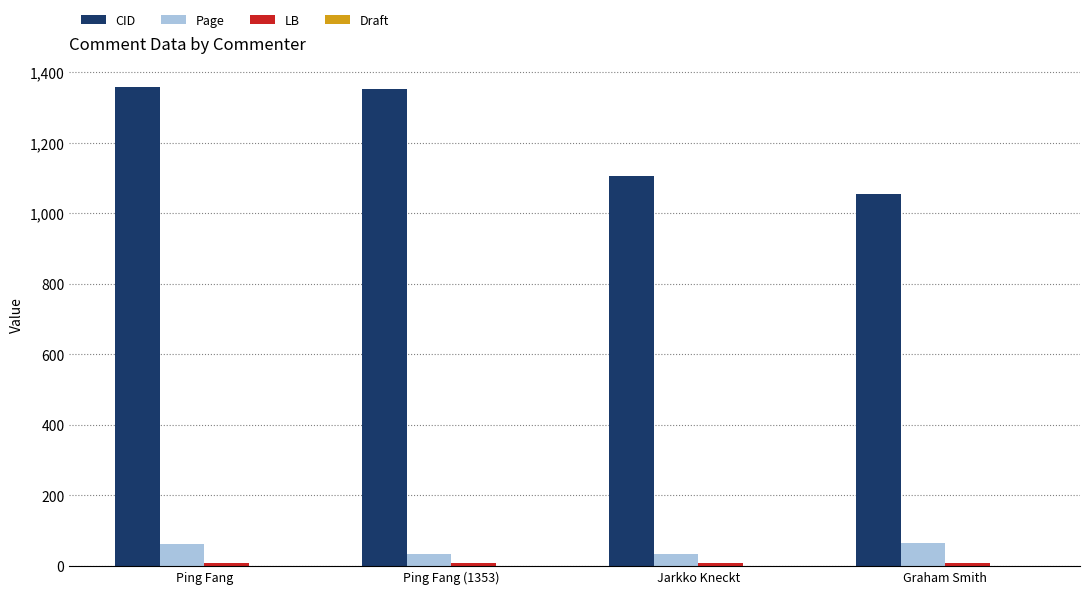

Between Ping Fang and Graham Smith, which series saw the biggest shift?

CID